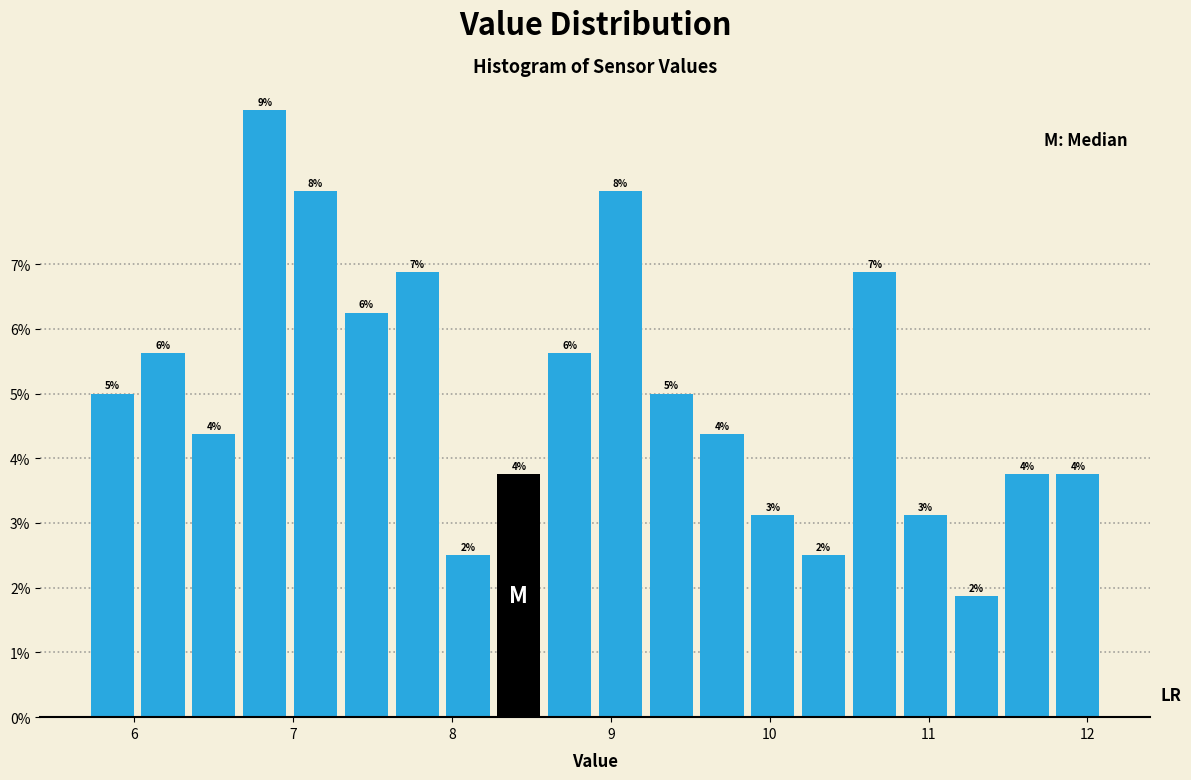

Around what value on the x-axis is the tallest bar? Give the approximate position of its centre, as read against the axis.

6.8